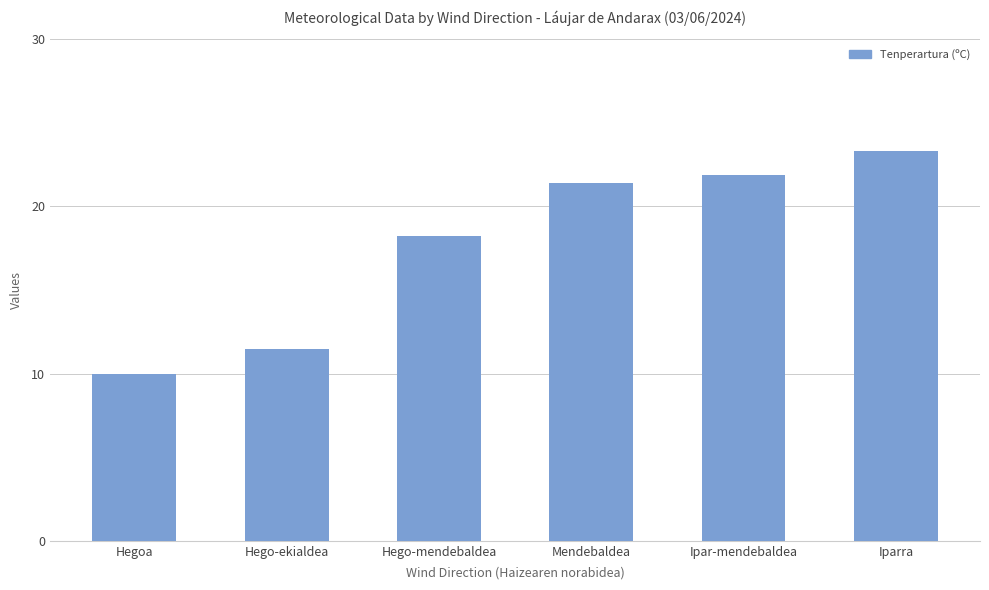

Reading right to left, extract all data points from this chart.

23.3	21.9	21.4	18.2	11.5	10.0